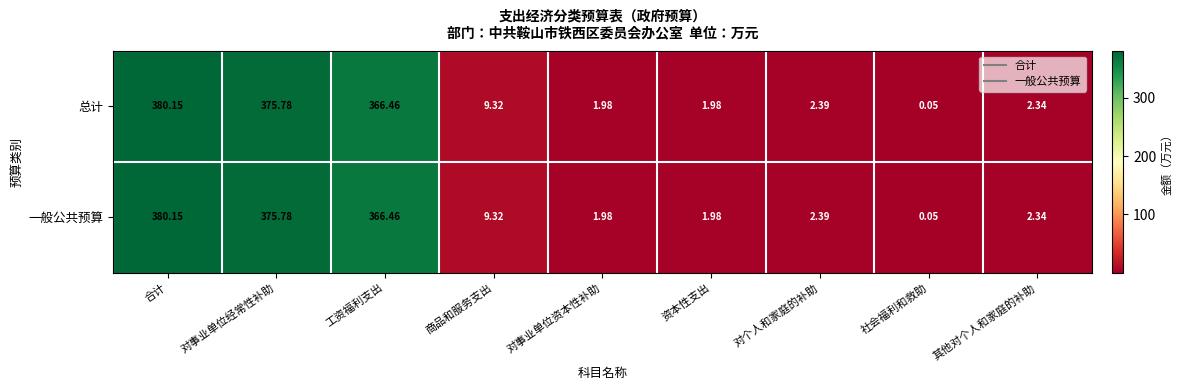

At which label does 总计 reach its minimum?

社会福利和救助